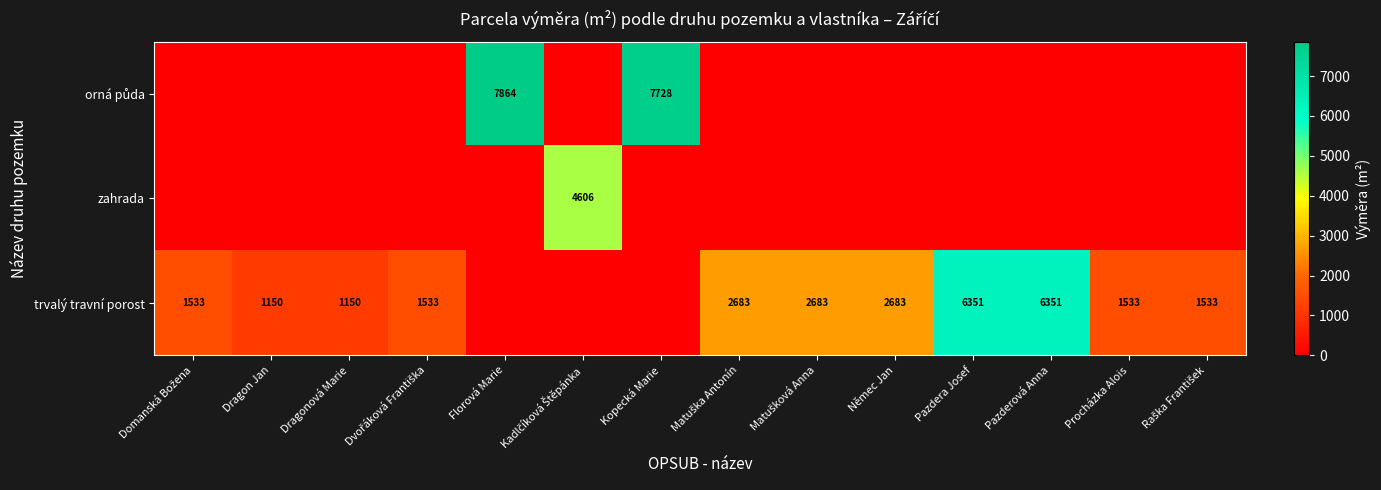

True or false: trvalý travní porost has a value of 1533 at Procházka Alois.

True